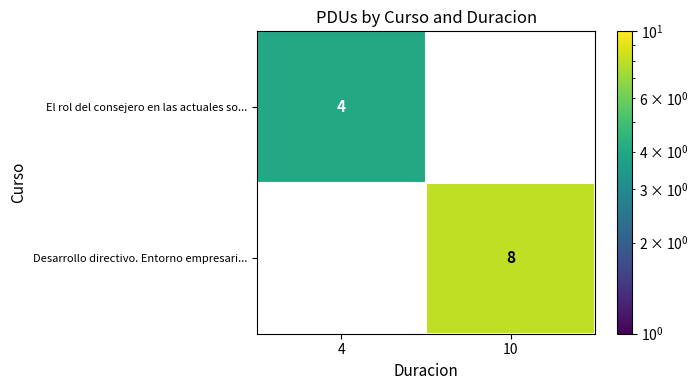

What is the difference between the highest and lowest values at 4?

4